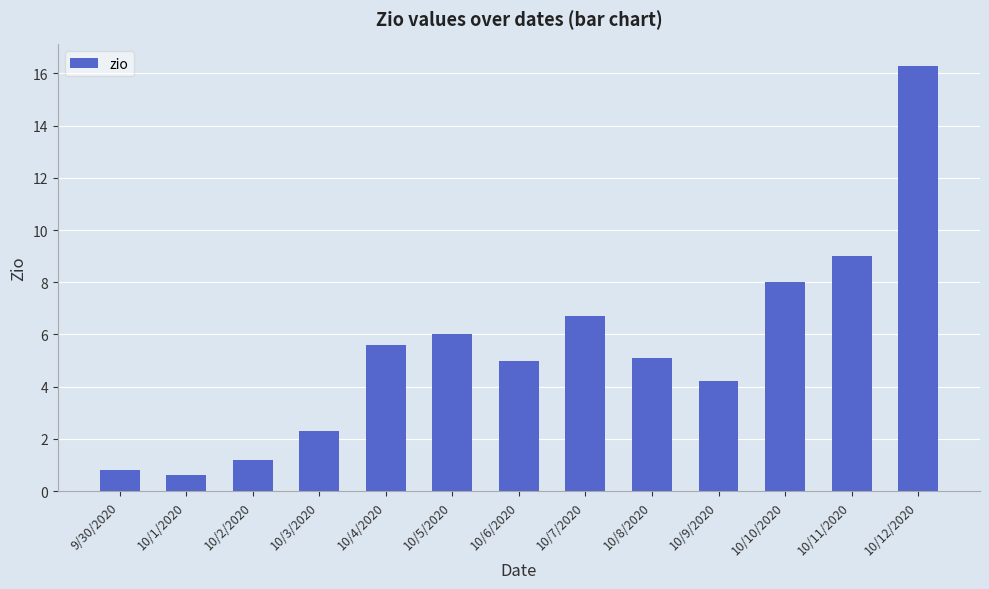

Reading left to right, list all the values displayed in this chart.

9/30/2020=0.8	10/1/2020=0.6	10/2/2020=1.2	10/3/2020=2.3	10/4/2020=5.6	10/5/2020=6.0	10/6/2020=5.0	10/7/2020=6.7	10/8/2020=5.1	10/9/2020=4.2	10/10/2020=8.0	10/11/2020=9.0	10/12/2020=16.3